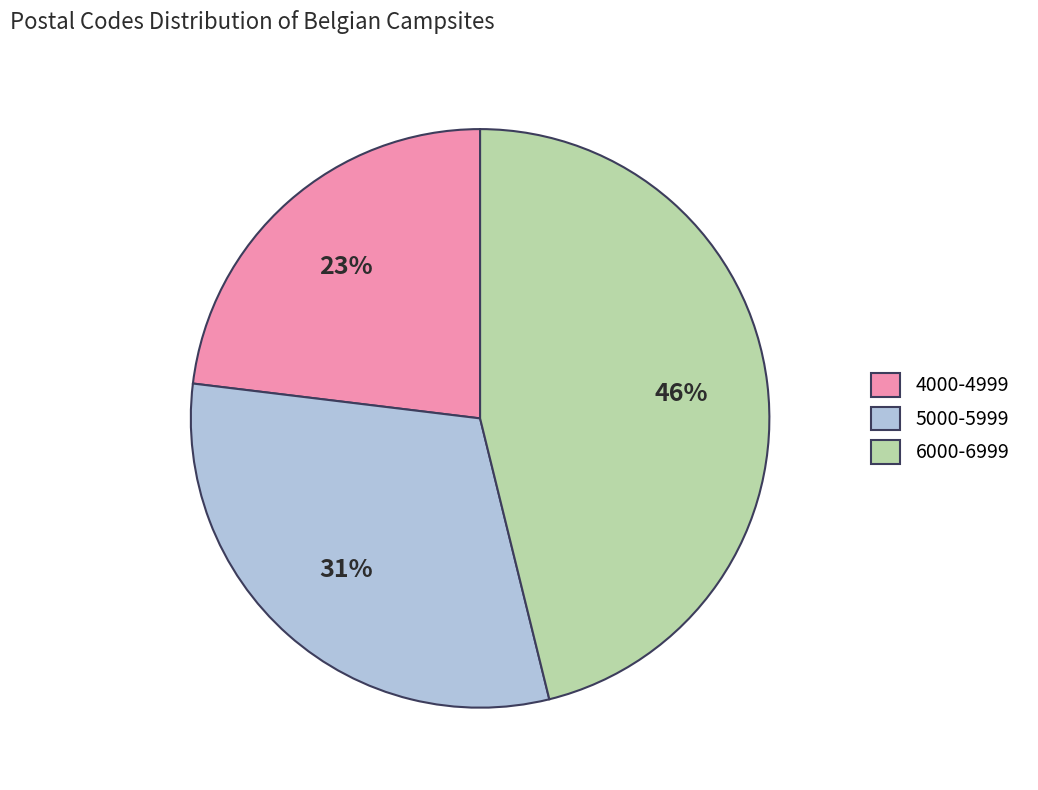

To the nearest percent, what is the difference between the largest and smallest slice percentages?

23%